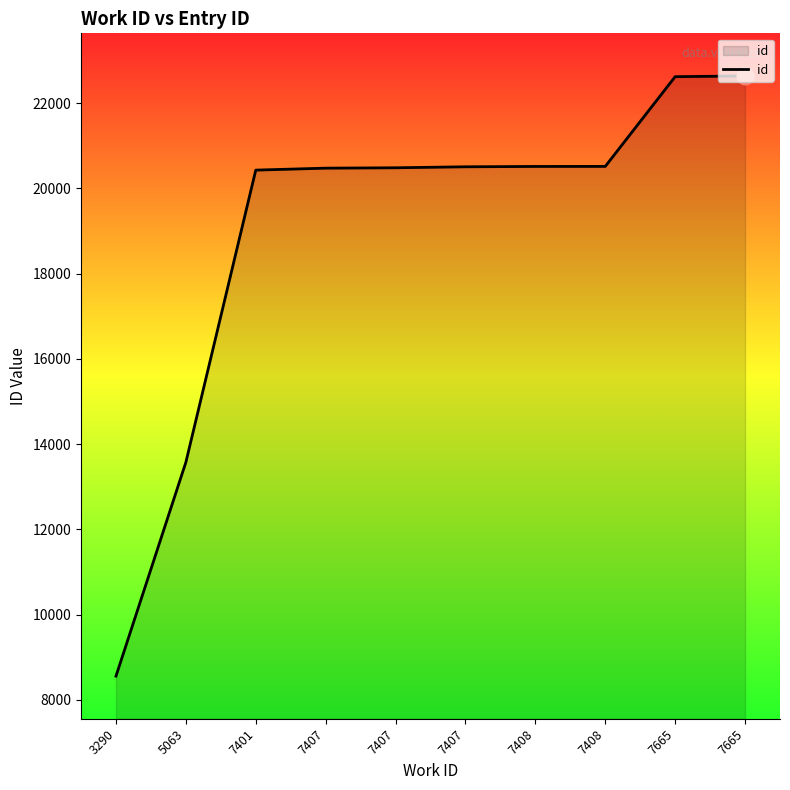

List the labels in order of value, largest first.

7665, 7665, 7408, 7408, 7407, 7407, 7407, 7401, 5063, 3290